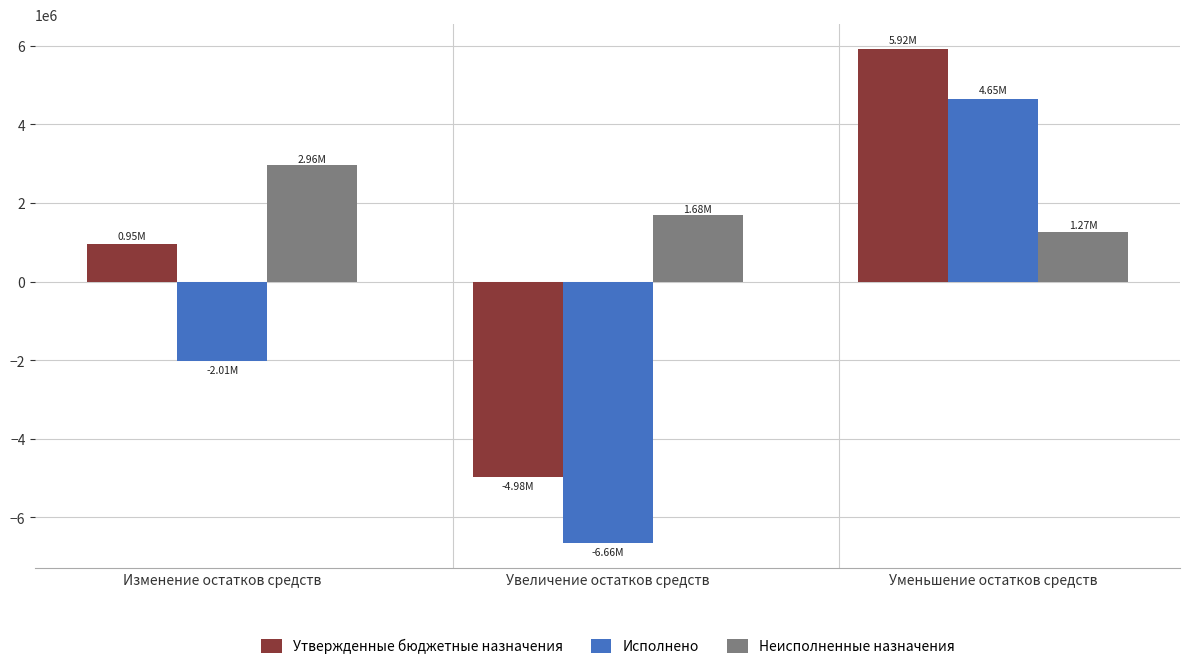

What are all the series names shown in the legend?

Утвержденные бюджетные назначения, Исполнено, Неисполненные назначения